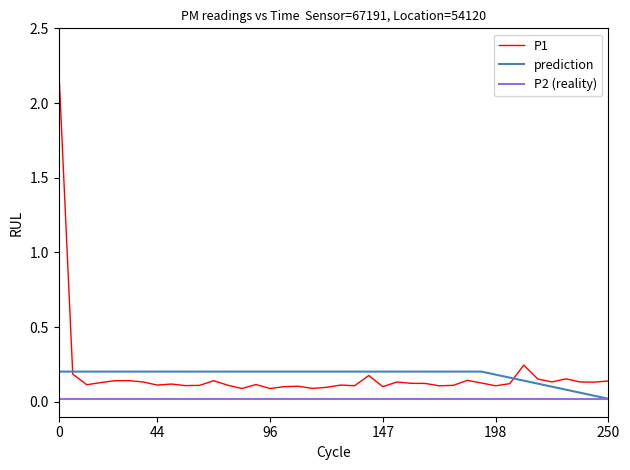

List the series in order of their peak value, highest first.

P1, prediction, P2 (reality)